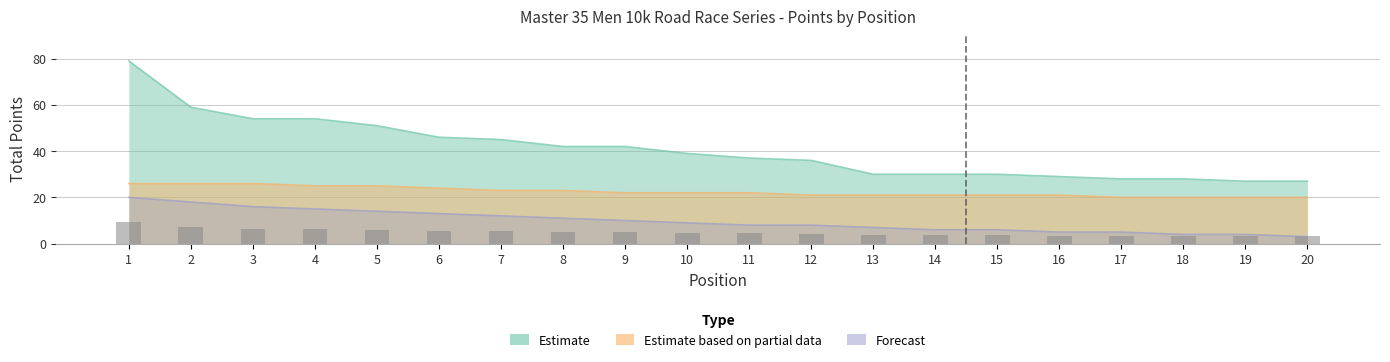

What are all the series names shown in the legend?

Estimate, Estimate based on partial data, Forecast